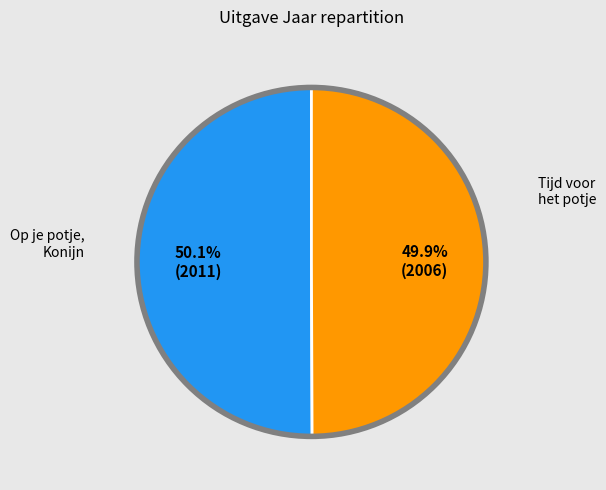

Is there a majority slice in this chart?

Yes